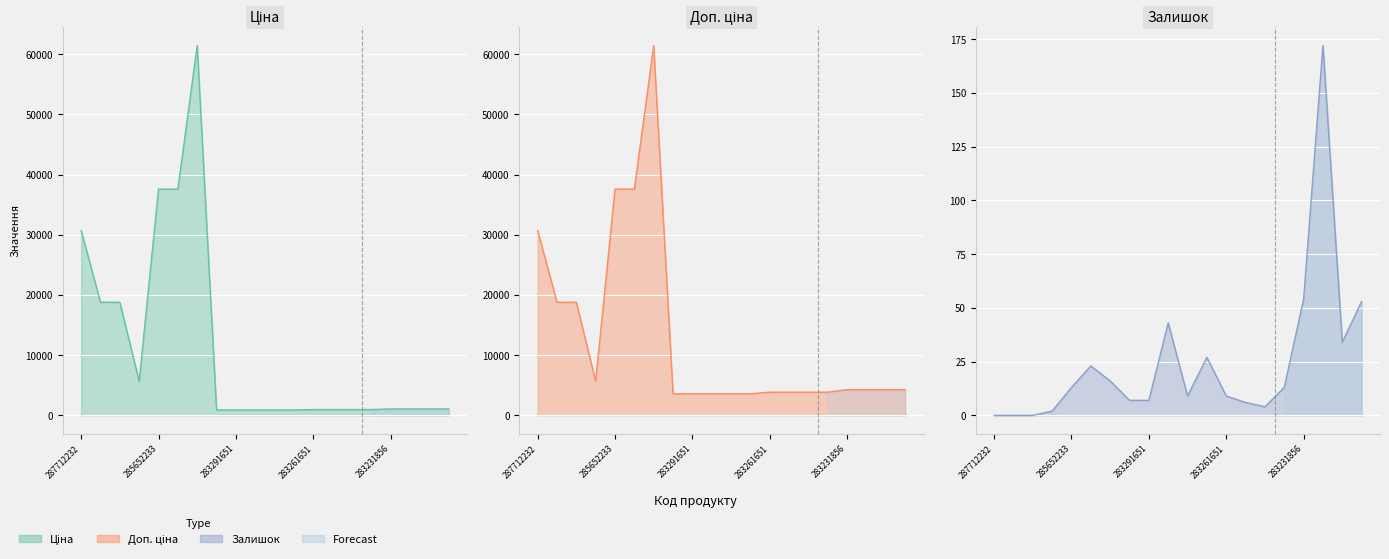

How many positive values does the Залишок series have?

17